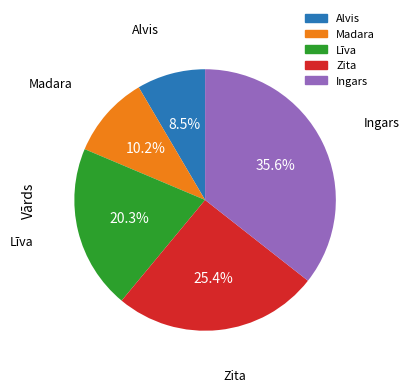

Is there a majority slice in this chart?

No